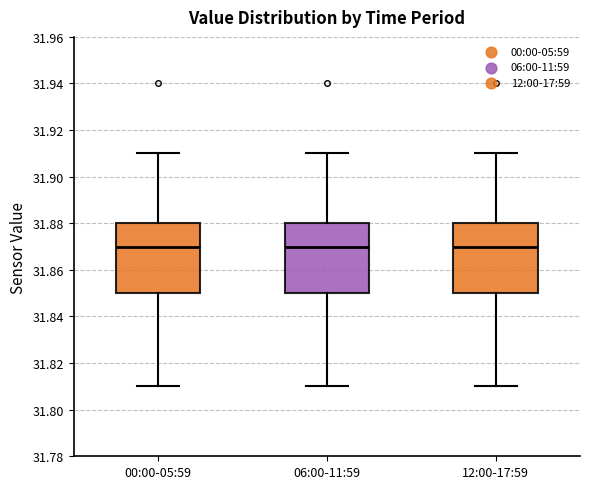

Where does the median line of the box for 12:00-17:59 sit on the y-axis? The values are not printed on the chart, so give them approximately, as read against the axis.

31.87